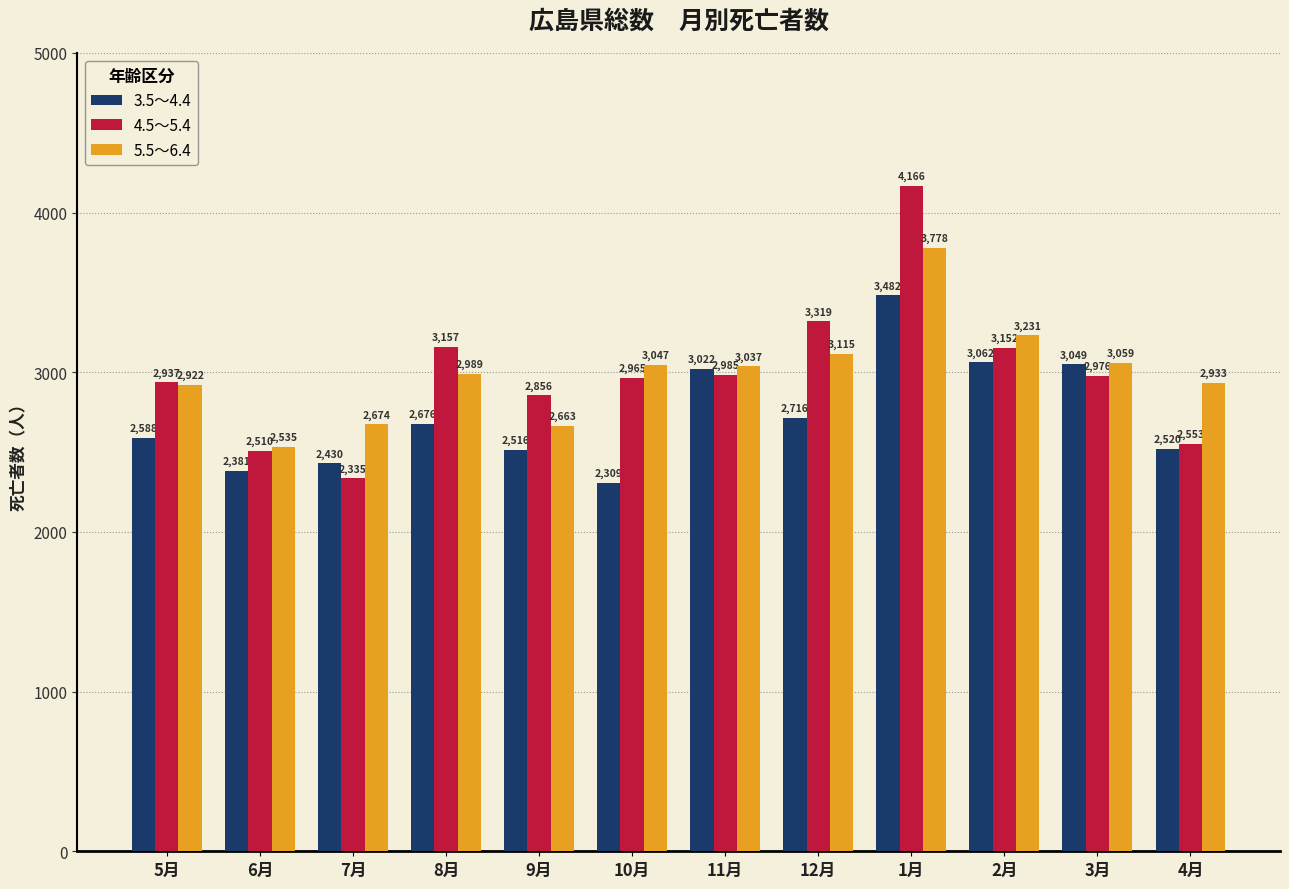

The 4.5～5.4 series shows 3157 at 8月. True or false?

True